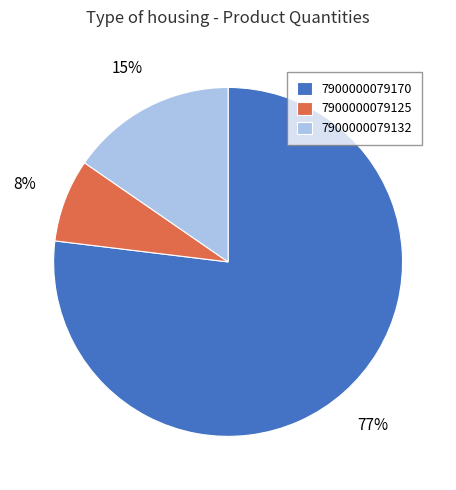

To the nearest percent, what percentage of the pie is 7900000079132?

15%